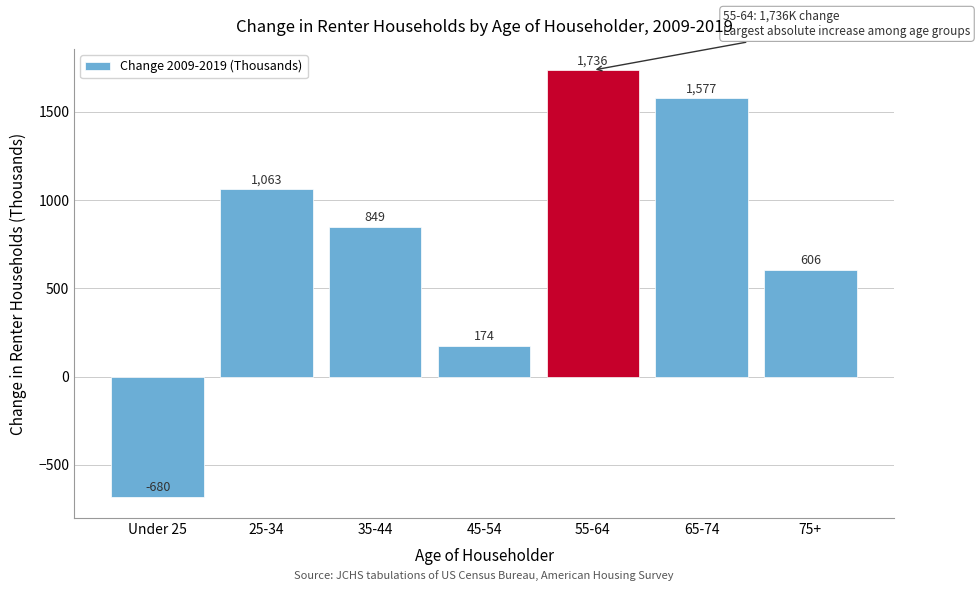

Is it true that the value at 35-44 is 499.0?

False